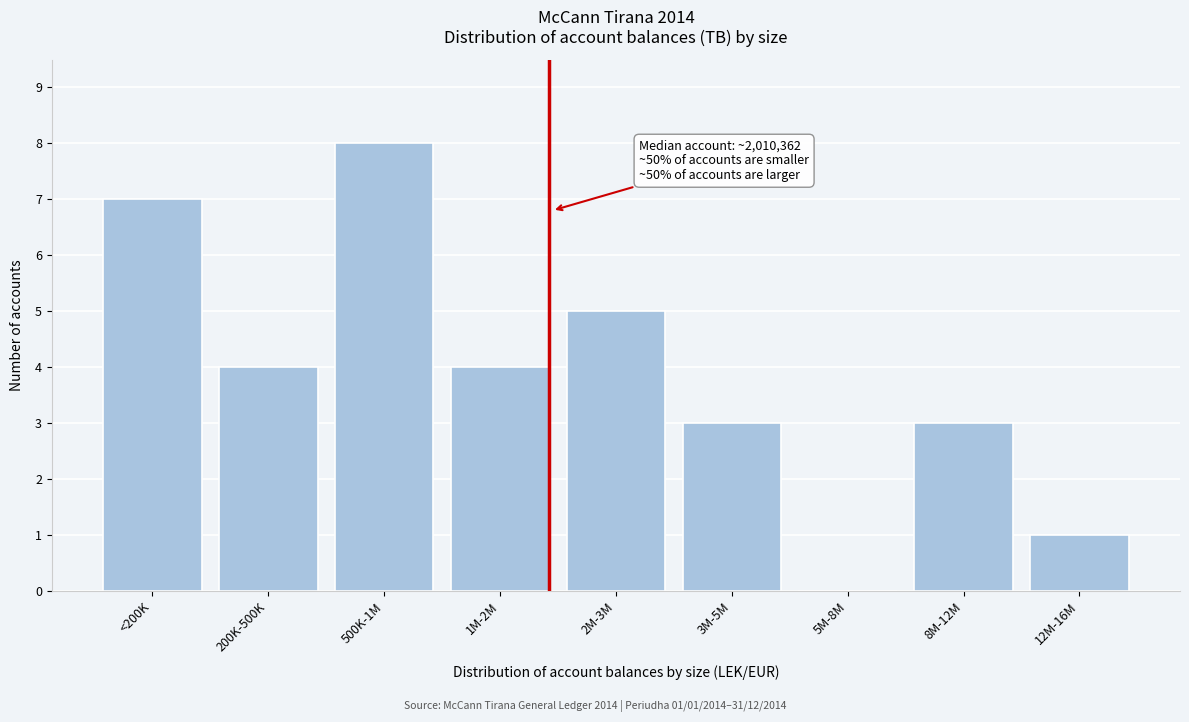

Reading left to right, transcribe all the data shown in this chart.

<200K=7	200K-500K=4	500K-1M=8	1M-2M=4	2M-3M=5	3M-5M=3	5M-8M=0	8M-12M=3	12M-16M=1